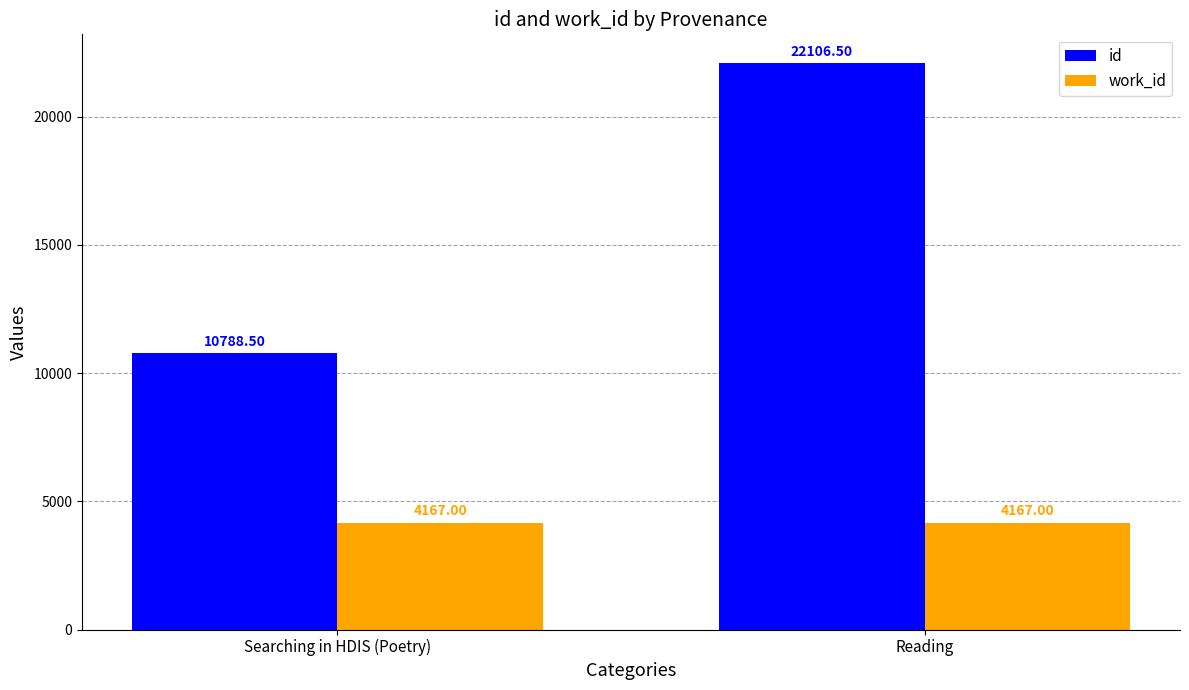

List the labels in order of id value, largest first.

Reading, Searching in HDIS (Poetry)